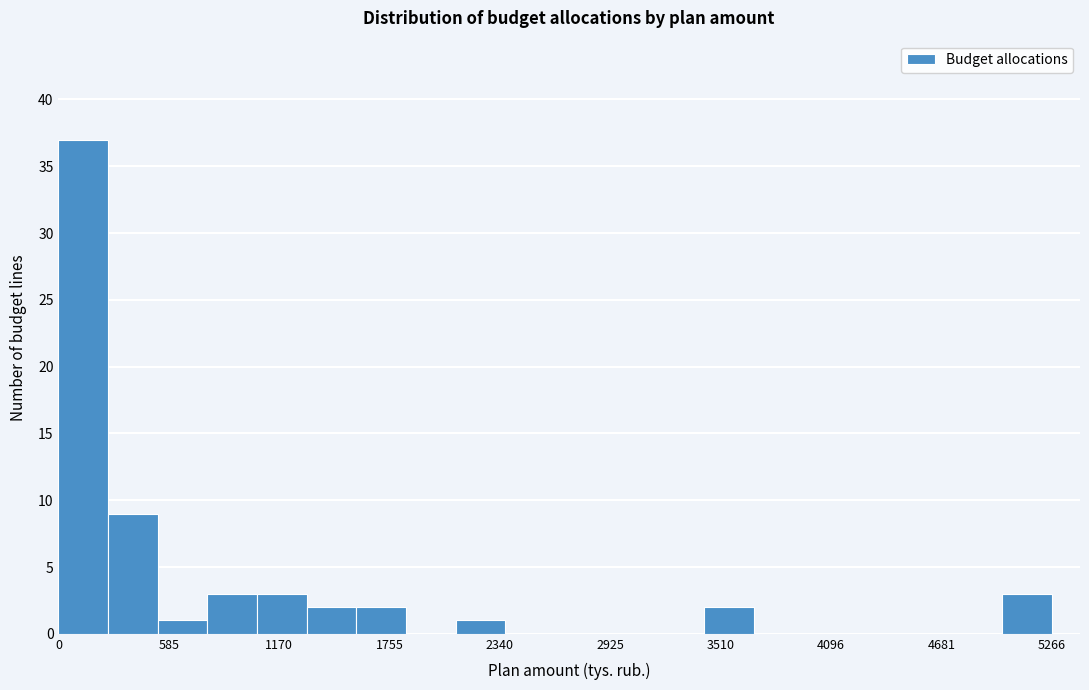

Read against the x-axis, roughly where is the centre of the tallest bar?

100